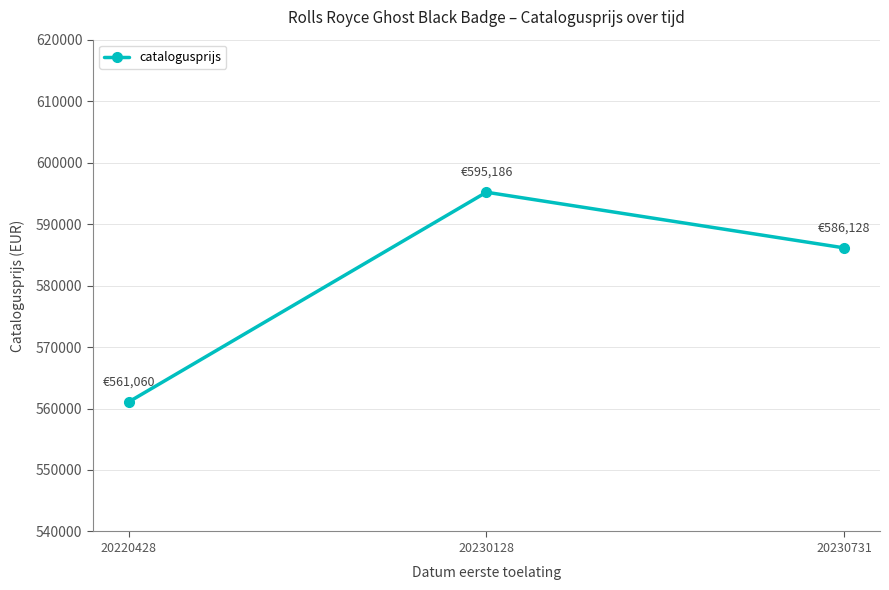

What is the greatest value displayed?

595186